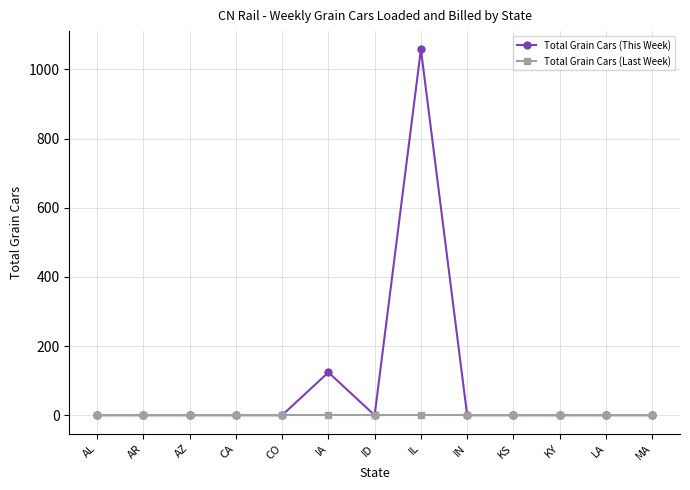

At which category is the sum across all series the highest?

IL